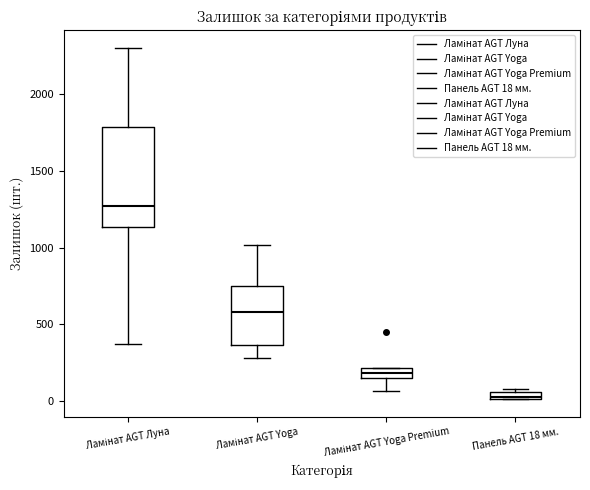

Which box is the tallest, from its lower edge to its upper edge?

Ламінат AGT Луна